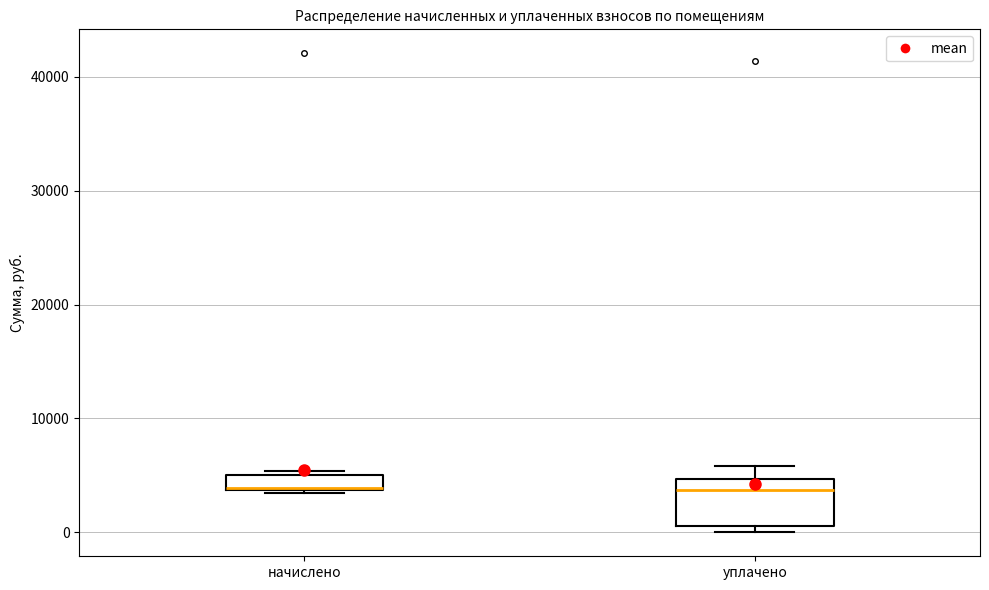

Which box is the tallest, from its lower edge to its upper edge?

уплачено